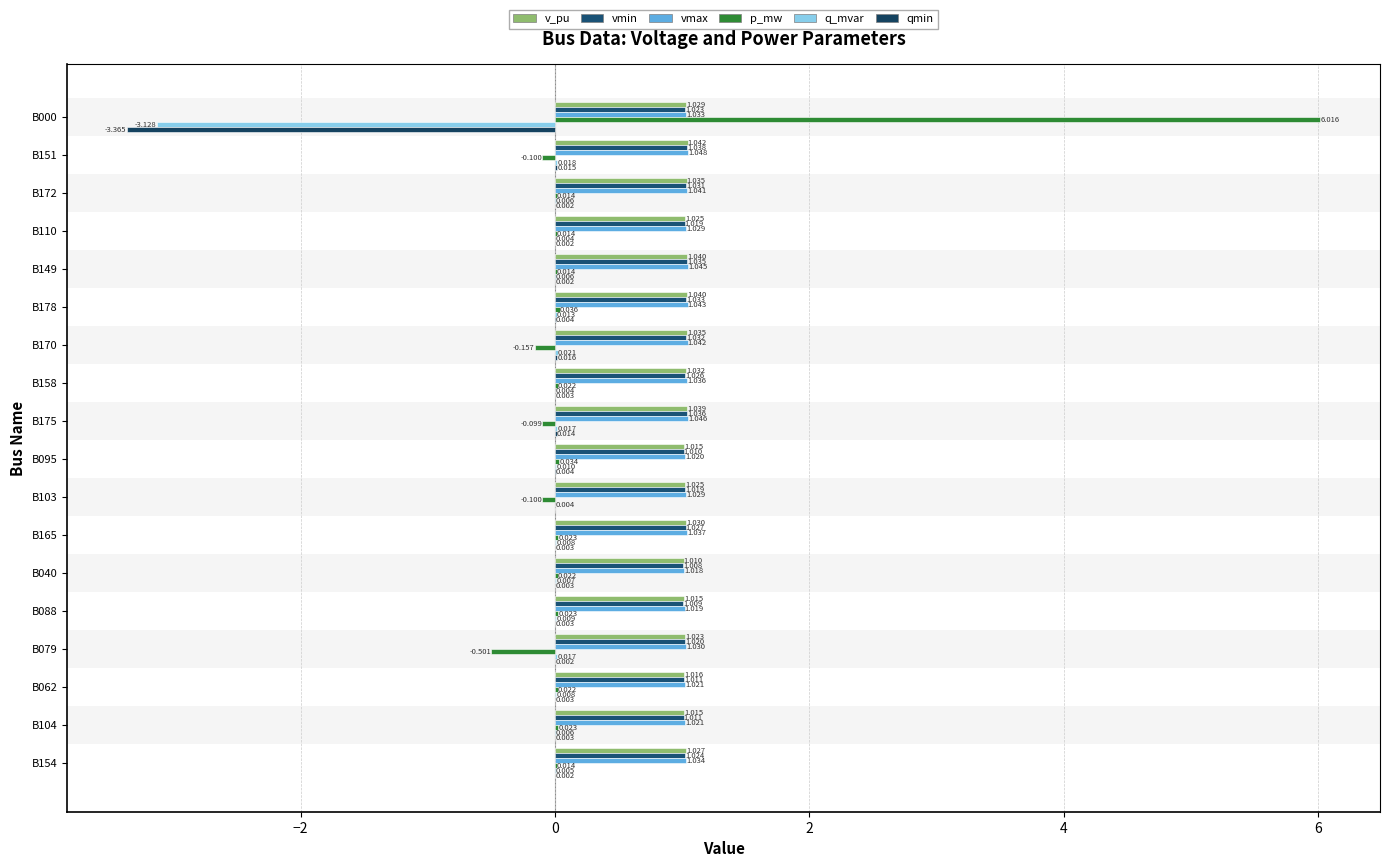

How many categories are shown in the chart?

18